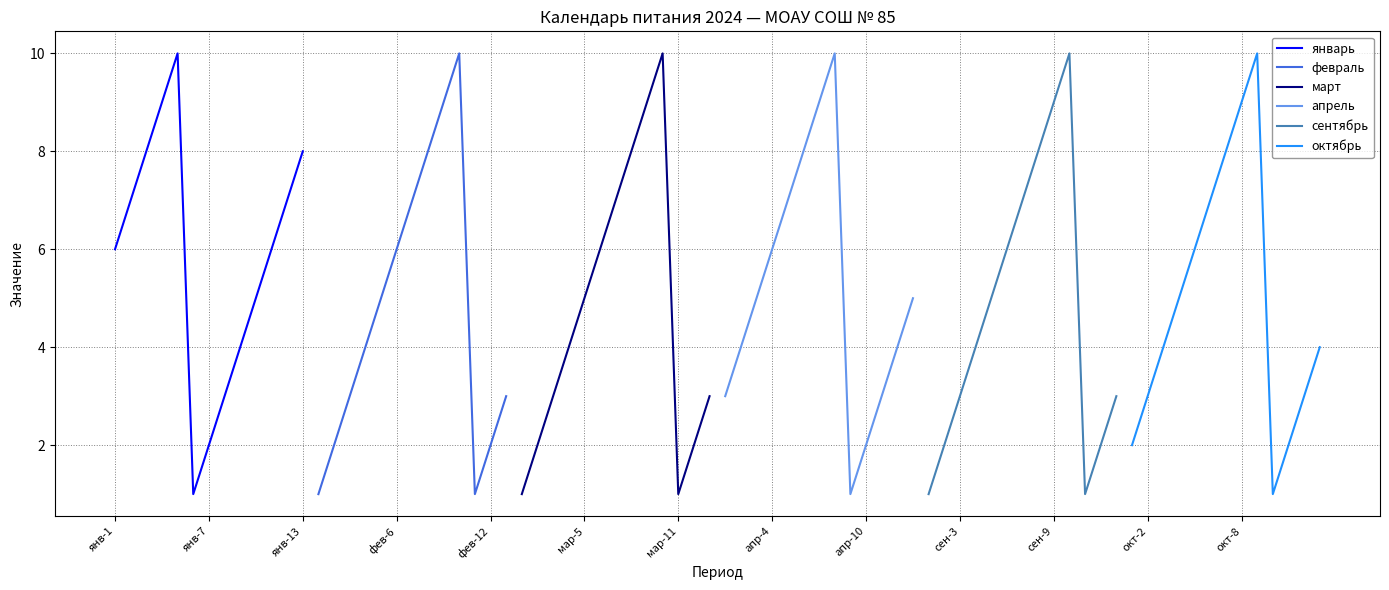

How many categories are shown in the chart?

13